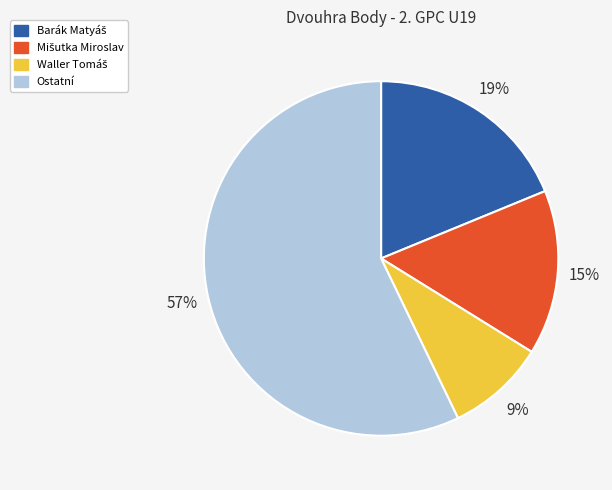

What is the largest slice in the pie chart?

Ostatní